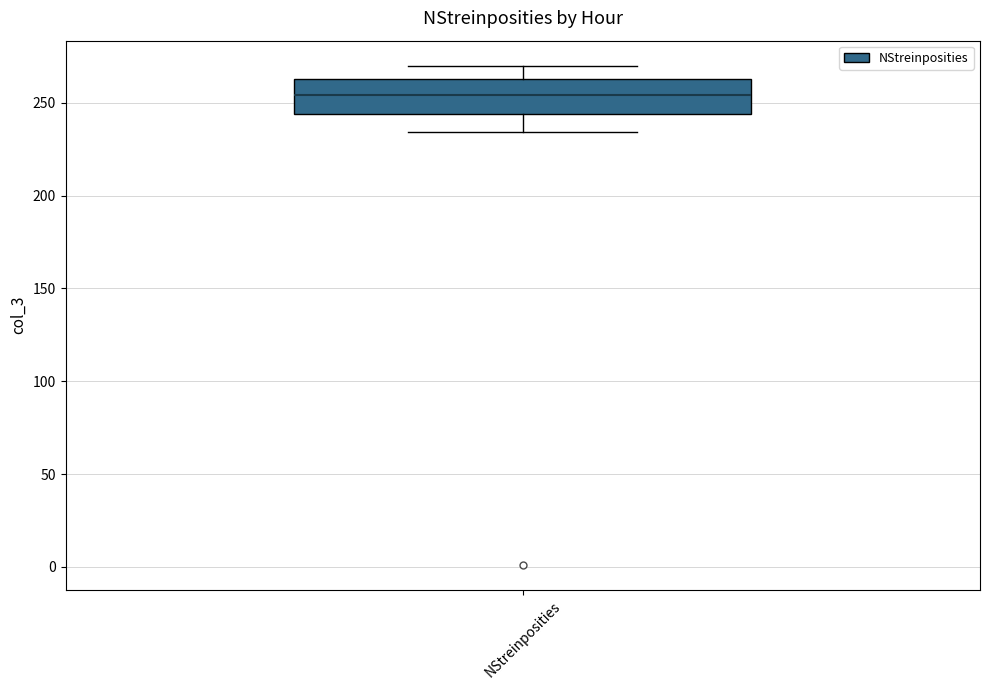

Where does the median line of the box for NStreinposities sit on the y-axis? The values are not printed on the chart, so give them approximately, as read against the axis.

255